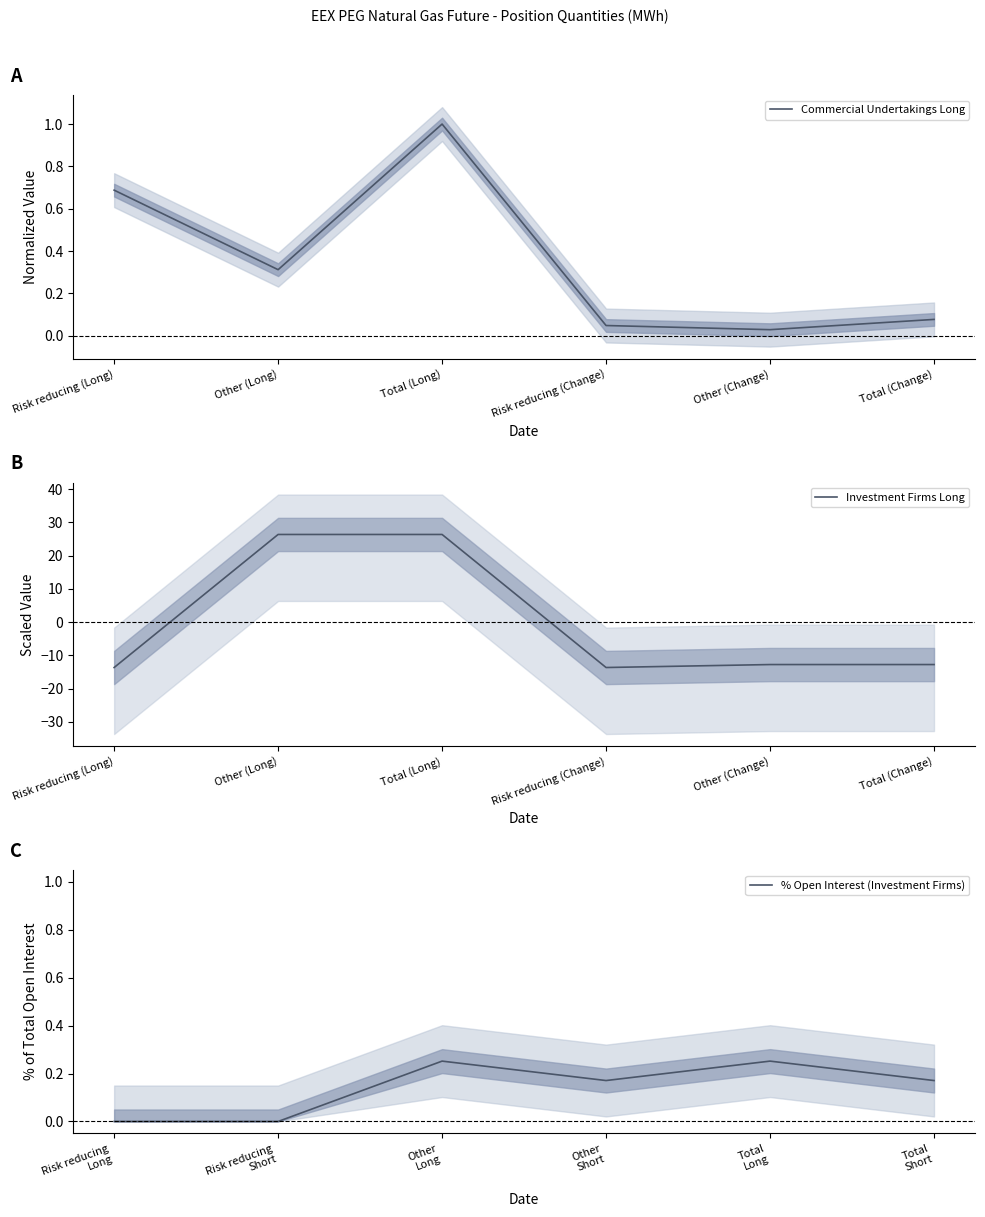

What is the difference between the second highest and second lowest values in the Investment Firms Long series?

40.0